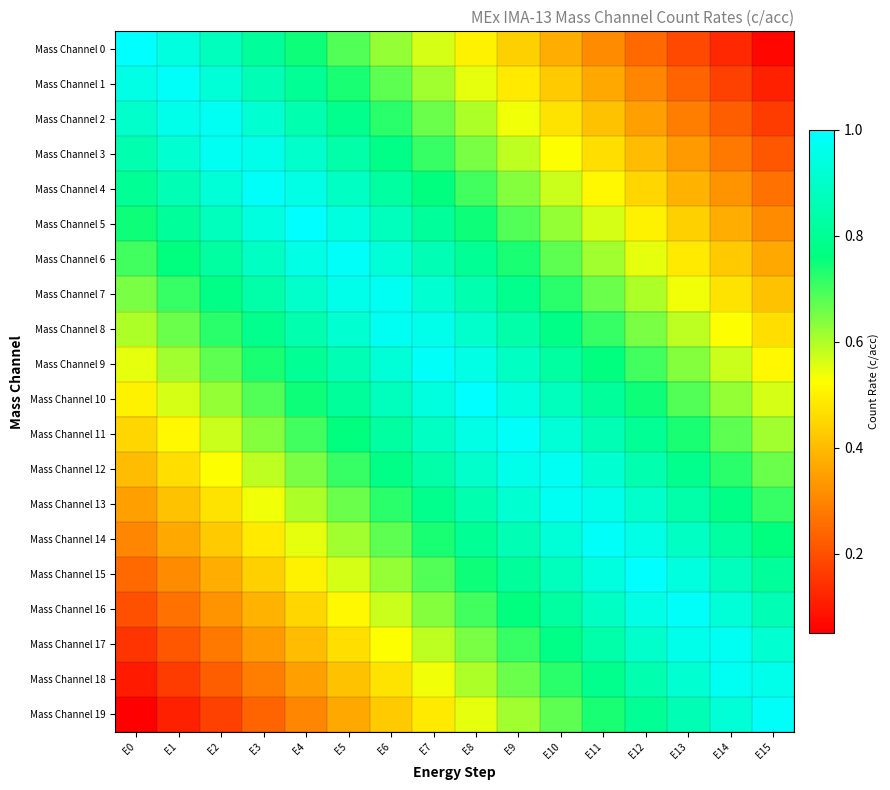

Reading right to left, what are all the values shown in this chart?

Mass Channel 0: E15=0.1	E14=0.1	E13=0.2	E12=0.2	E11=0.3	E10=0.4	E9=0.4	E8=0.5	E7=0.6	E6=0.6	E5=0.7	E4=0.8	E3=0.8	E2=0.9	E1=0.9	E0=1.0
Mass Channel 1: E15=0.1	E14=0.2	E13=0.2	E12=0.3	E11=0.4	E10=0.4	E9=0.5	E8=0.6	E7=0.6	E6=0.7	E5=0.7	E4=0.8	E3=0.9	E2=0.9	E1=1.0	E0=0.9
Mass Channel 2: E15=0.2	E14=0.2	E13=0.3	E12=0.3	E11=0.4	E10=0.5	E9=0.5	E8=0.6	E7=0.7	E6=0.7	E5=0.8	E4=0.8	E3=0.9	E2=1.0	E1=1.0	E0=0.9
Mass Channel 3: E15=0.2	E14=0.3	E13=0.3	E12=0.4	E11=0.5	E10=0.5	E9=0.6	E8=0.7	E7=0.7	E6=0.8	E5=0.8	E4=0.9	E3=1.0	E2=1.0	E1=0.9	E0=0.8
Mass Channel 4: E15=0.3	E14=0.3	E13=0.4	E12=0.4	E11=0.5	E10=0.6	E9=0.6	E8=0.7	E7=0.8	E6=0.8	E5=0.9	E4=0.9	E3=1.0	E2=0.9	E1=0.9	E0=0.8
Mass Channel 5: E15=0.3	E14=0.4	E13=0.4	E12=0.5	E11=0.6	E10=0.6	E9=0.7	E8=0.8	E7=0.8	E6=0.9	E5=0.9	E4=1.0	E3=0.9	E2=0.9	E1=0.8	E0=0.8
Mass Channel 6: E15=0.4	E14=0.4	E13=0.5	E12=0.6	E11=0.6	E10=0.7	E9=0.7	E8=0.8	E7=0.9	E6=0.9	E5=1.0	E4=0.9	E3=0.9	E2=0.8	E1=0.8	E0=0.7
Mass Channel 7: E15=0.4	E14=0.5	E13=0.5	E12=0.6	E11=0.7	E10=0.7	E9=0.8	E8=0.8	E7=0.9	E6=1.0	E5=1.0	E4=0.9	E3=0.8	E2=0.8	E1=0.7	E0=0.7
Mass Channel 8: E15=0.5	E14=0.5	E13=0.6	E12=0.7	E11=0.7	E10=0.8	E9=0.8	E8=0.9	E7=1.0	E6=1.0	E5=0.9	E4=0.8	E3=0.8	E2=0.7	E1=0.7	E0=0.6
Mass Channel 9: E15=0.5	E14=0.6	E13=0.6	E12=0.7	E11=0.8	E10=0.8	E9=0.9	E8=0.9	E7=1.0	E6=0.9	E5=0.9	E4=0.8	E3=0.7	E2=0.7	E1=0.6	E0=0.6
Mass Channel 10: E15=0.6	E14=0.6	E13=0.7	E12=0.8	E11=0.8	E10=0.9	E9=0.9	E8=1.0	E7=0.9	E6=0.9	E5=0.8	E4=0.8	E3=0.7	E2=0.6	E1=0.6	E0=0.5
Mass Channel 11: E15=0.6	E14=0.7	E13=0.7	E12=0.8	E11=0.9	E10=0.9	E9=1.0	E8=0.9	E7=0.9	E6=0.8	E5=0.8	E4=0.7	E3=0.6	E2=0.6	E1=0.5	E0=0.4
Mass Channel 12: E15=0.7	E14=0.7	E13=0.8	E12=0.8	E11=0.9	E10=1.0	E9=1.0	E8=0.9	E7=0.8	E6=0.8	E5=0.7	E4=0.7	E3=0.6	E2=0.5	E1=0.5	E0=0.4
Mass Channel 13: E15=0.7	E14=0.8	E13=0.8	E12=0.9	E11=1.0	E10=1.0	E9=0.9	E8=0.8	E7=0.8	E6=0.7	E5=0.7	E4=0.6	E3=0.5	E2=0.5	E1=0.4	E0=0.3
Mass Channel 14: E15=0.8	E14=0.8	E13=0.9	E12=0.9	E11=1.0	E10=0.9	E9=0.9	E8=0.8	E7=0.7	E6=0.7	E5=0.6	E4=0.6	E3=0.5	E2=0.4	E1=0.4	E0=0.3
Mass Channel 15: E15=0.8	E14=0.9	E13=0.9	E12=1.0	E11=0.9	E10=0.9	E9=0.8	E8=0.8	E7=0.7	E6=0.6	E5=0.6	E4=0.5	E3=0.4	E2=0.4	E1=0.3	E0=0.2
Mass Channel 16: E15=0.9	E14=0.9	E13=1.0	E12=0.9	E11=0.9	E10=0.8	E9=0.8	E8=0.7	E7=0.6	E6=0.6	E5=0.5	E4=0.4	E3=0.4	E2=0.3	E1=0.3	E0=0.2
Mass Channel 17: E15=0.9	E14=1.0	E13=1.0	E12=0.9	E11=0.8	E10=0.8	E9=0.7	E8=0.7	E7=0.6	E6=0.5	E5=0.5	E4=0.4	E3=0.3	E2=0.3	E1=0.2	E0=0.2
Mass Channel 18: E15=1.0	E14=1.0	E13=0.9	E12=0.8	E11=0.8	E10=0.7	E9=0.7	E8=0.6	E7=0.5	E6=0.5	E5=0.4	E4=0.3	E3=0.3	E2=0.2	E1=0.2	E0=0.1
Mass Channel 19: E15=1.0	E14=0.9	E13=0.9	E12=0.8	E11=0.7	E10=0.7	E9=0.6	E8=0.6	E7=0.5	E6=0.4	E5=0.4	E4=0.3	E3=0.2	E2=0.2	E1=0.1	E0=0.1